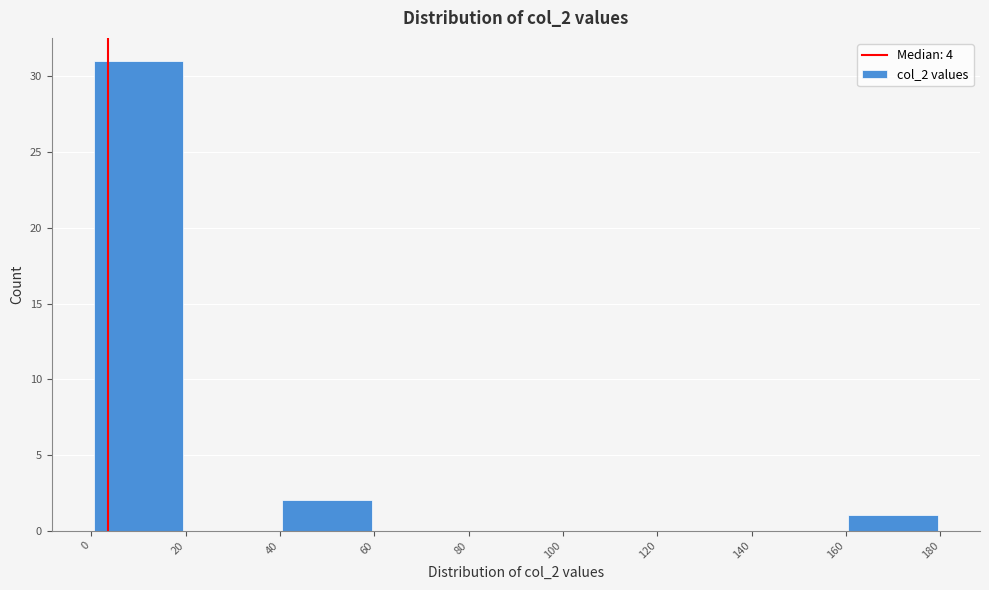

What is the height of the bar covering 0 to 20 on the x-axis? The values are not printed on the chart, so give them approximately, as read against the axis.

31